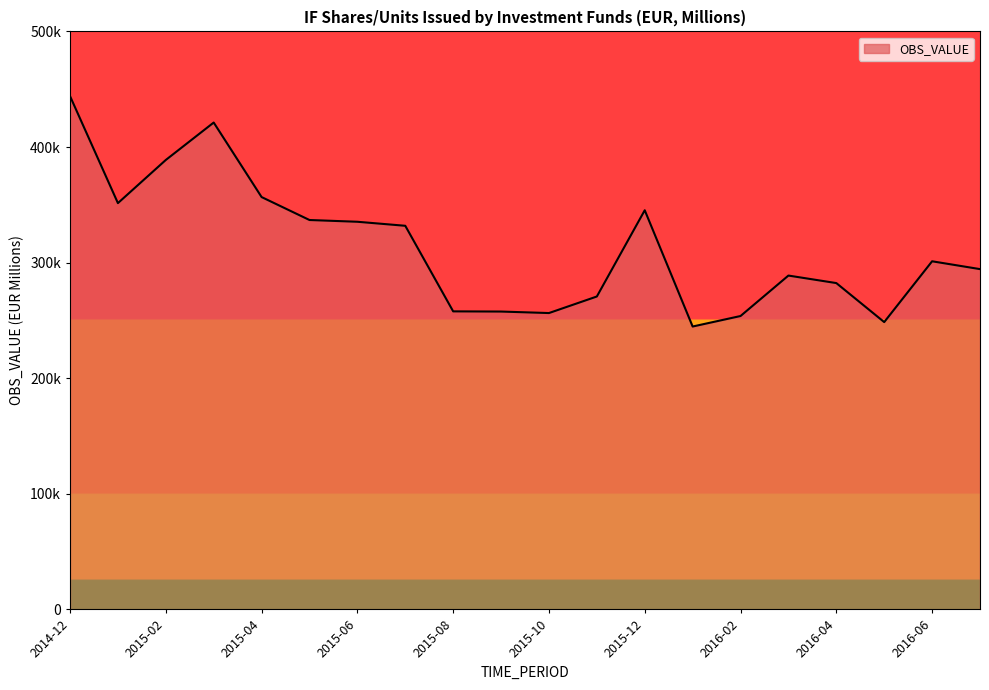

List the labels in order of value, largest first.

2014-12, 2015-03, 2015-02, 2015-04, 2015-01, 2015-12, 2015-05, 2015-06, 2015-07, 2016-06, 2016-07, 2016-03, 2016-04, 2015-11, 2015-08, 2015-09, 2015-10, 2016-02, 2016-05, 2016-01